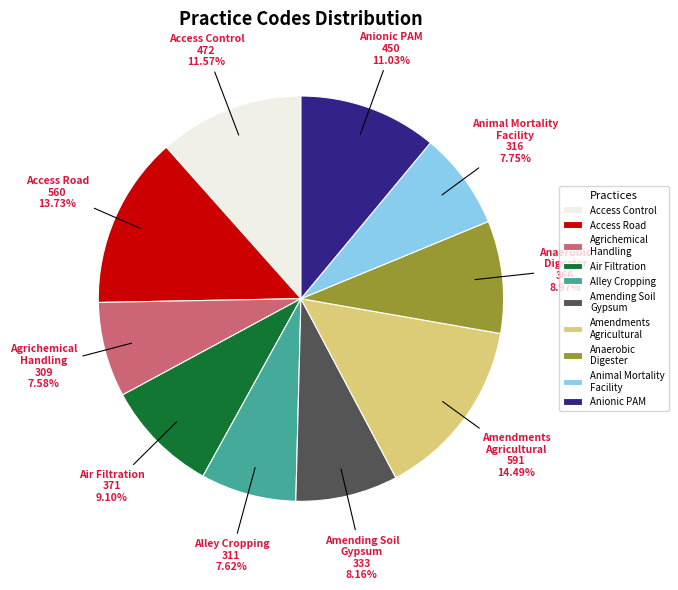

Does Alley Cropping represent more than half of the total?

No